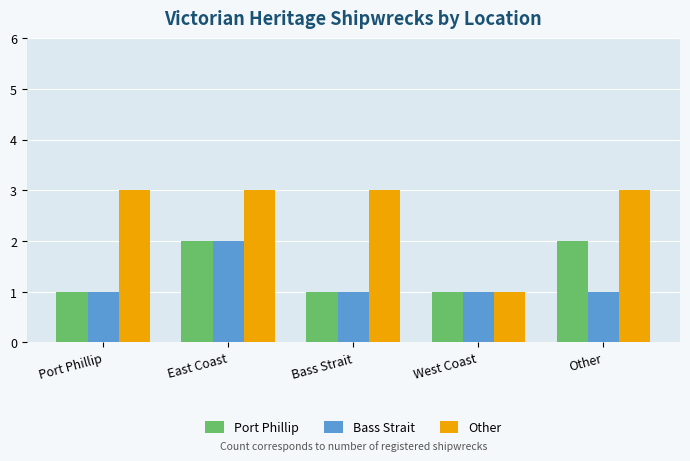

Is it true that Other equals 0 at West Coast?

False